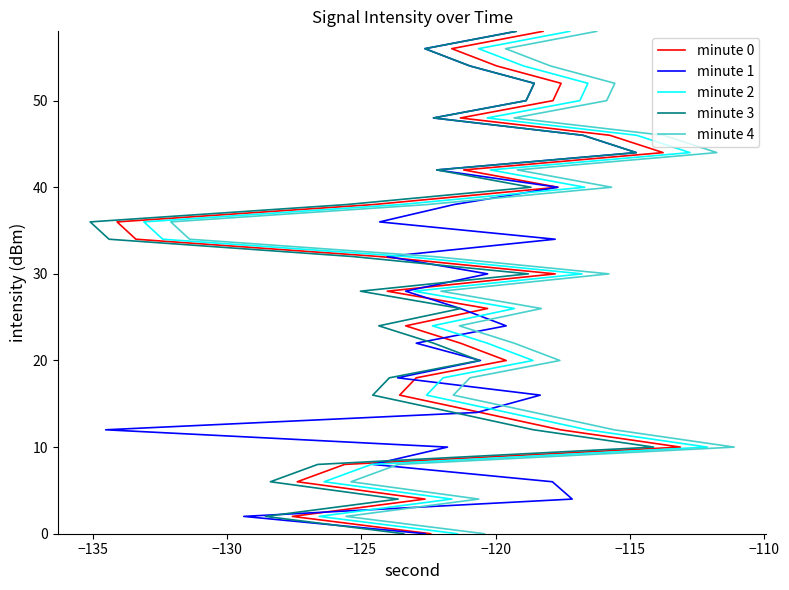

What is the value of the minute 4 point at the 27th from the left?

52